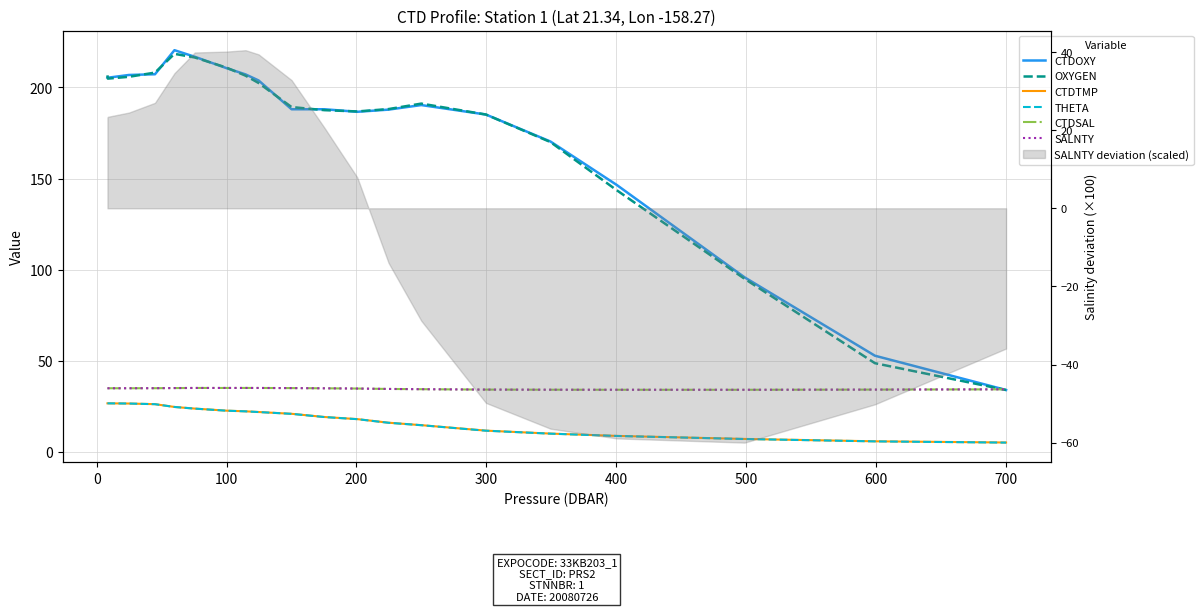

Does the chart have visible grid lines?

Yes